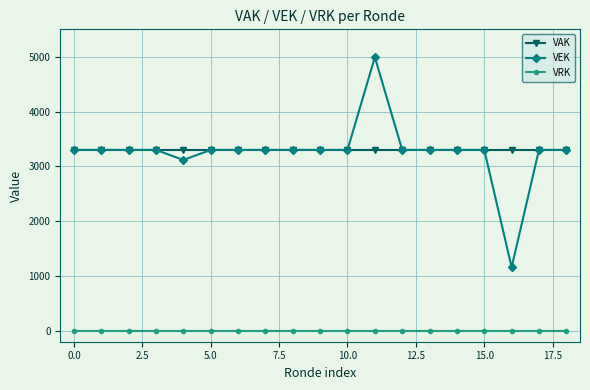

At how many categories does at least one series exceed 2910?

19